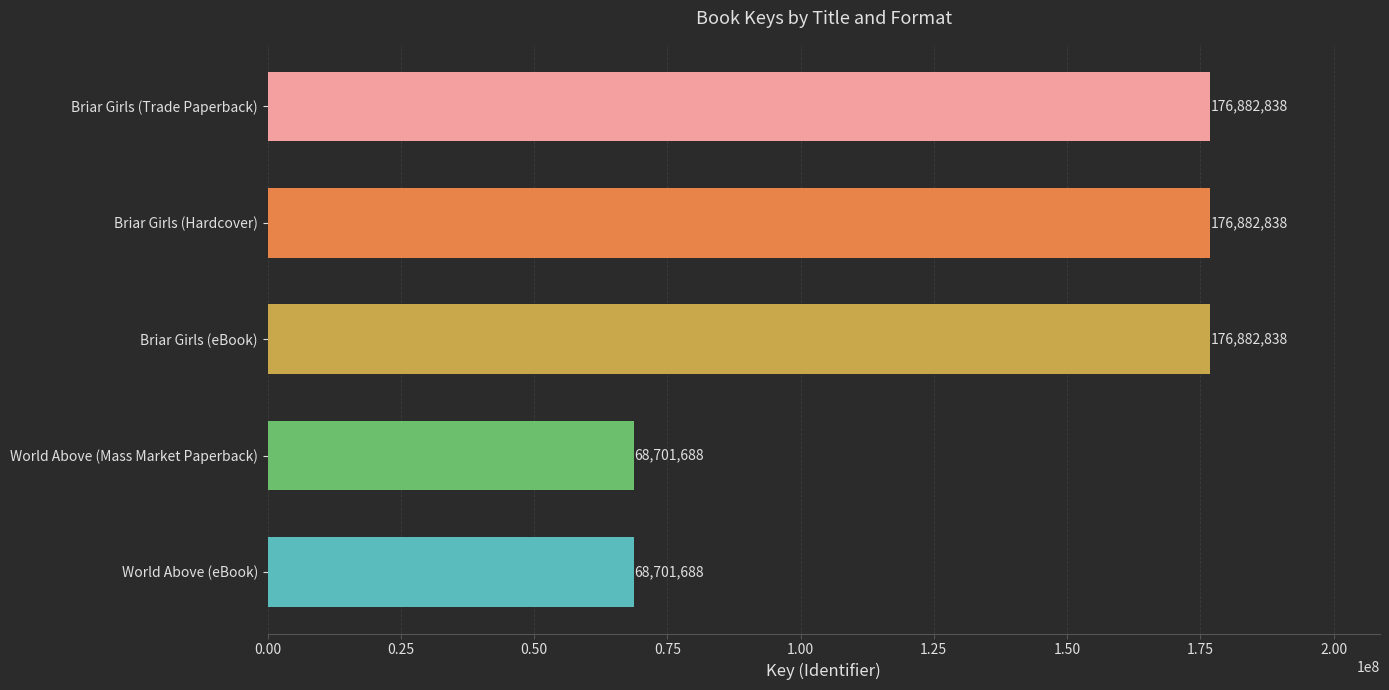

The chart shows a value of 31517625 at World Above (Mass Market Paperback). True or false?

False